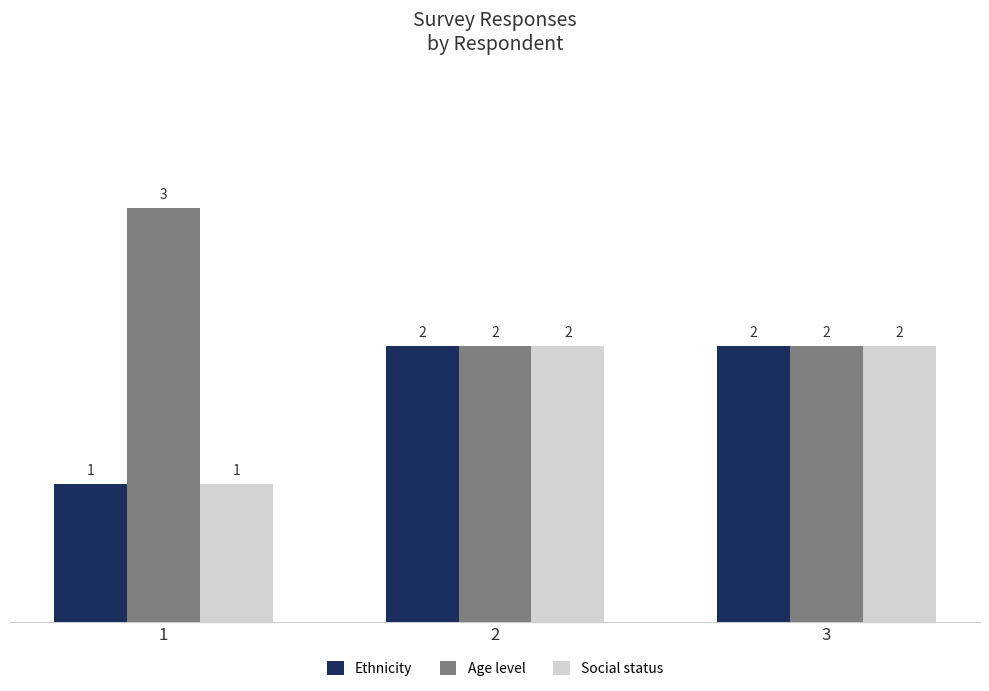

What is the sum of all Social status values?

5